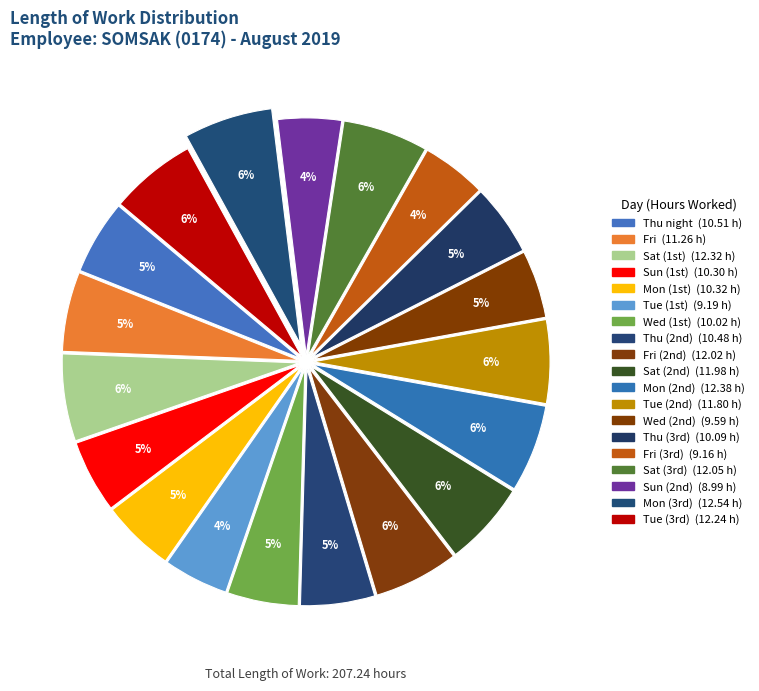

How many slices are in this pie chart?

19